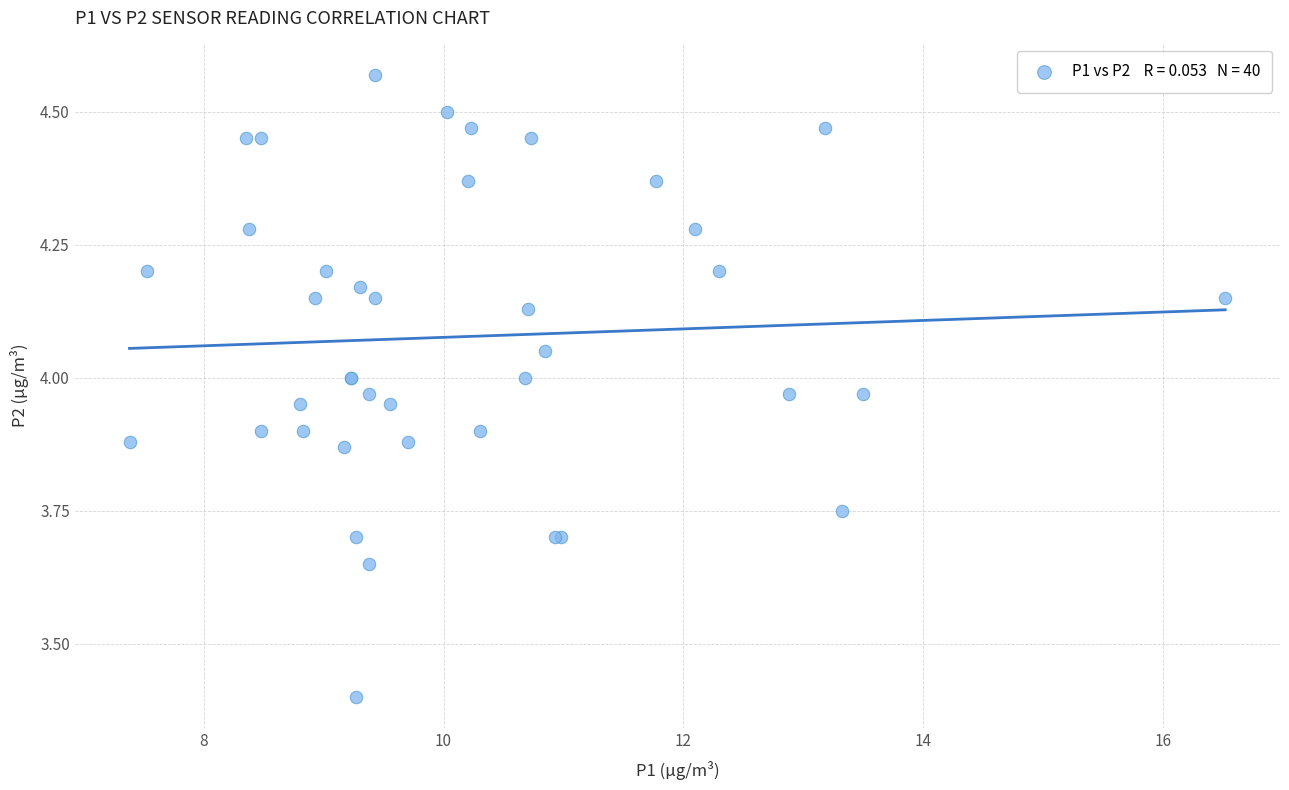

What Y value in the scatter plot is closest to 3?

3.4